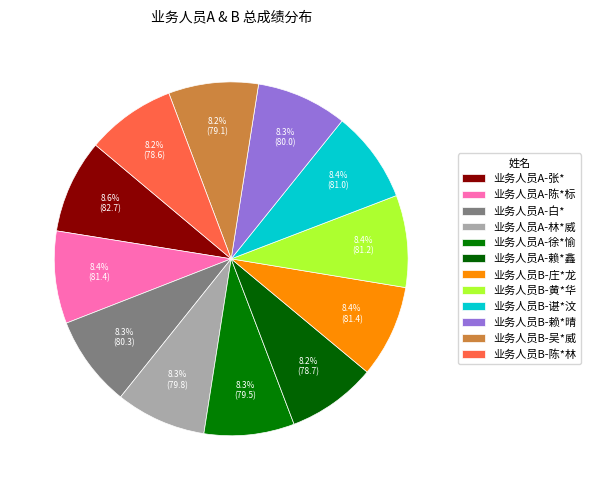

What is the total percentage of 业务人员B-吴*威 and 业务人员B-谌*汶?

16.6%